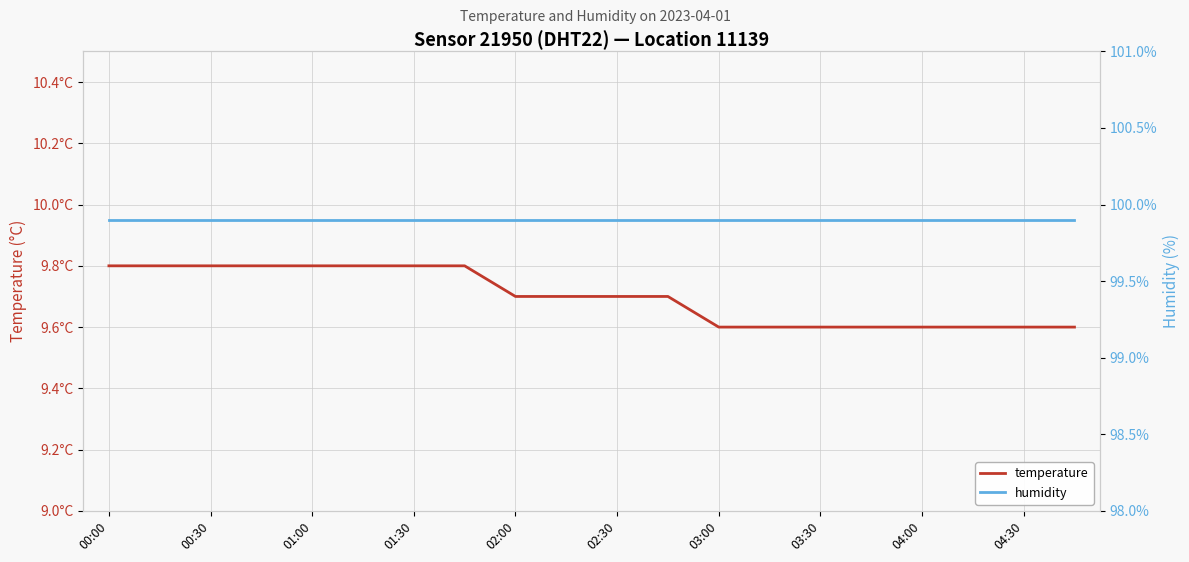

List the series in order of their overall mean, lowest first.

temperature, humidity